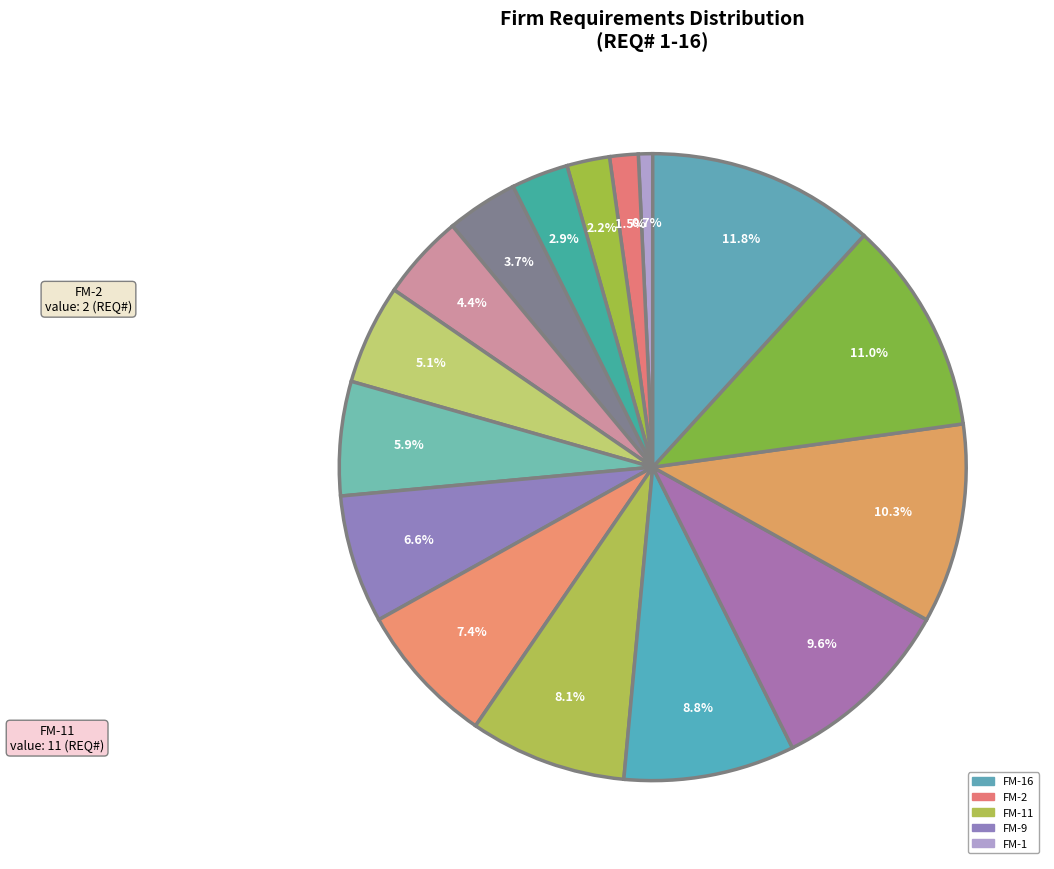

To the nearest percent, what is the average slice percentage?

6%